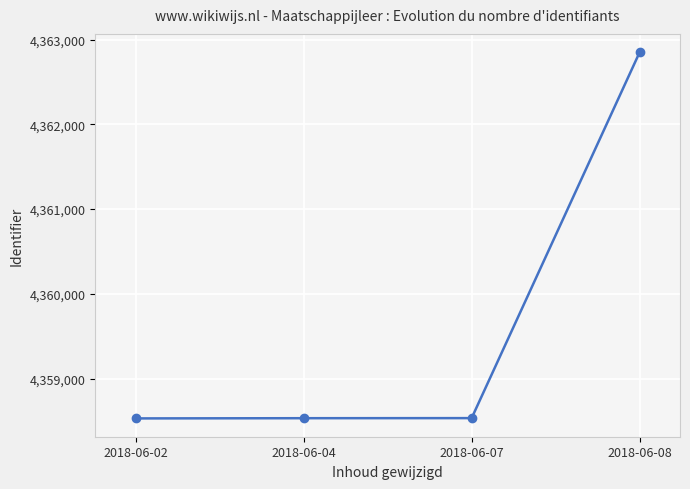

Does the chart display data point markers on the line(s)?

Yes